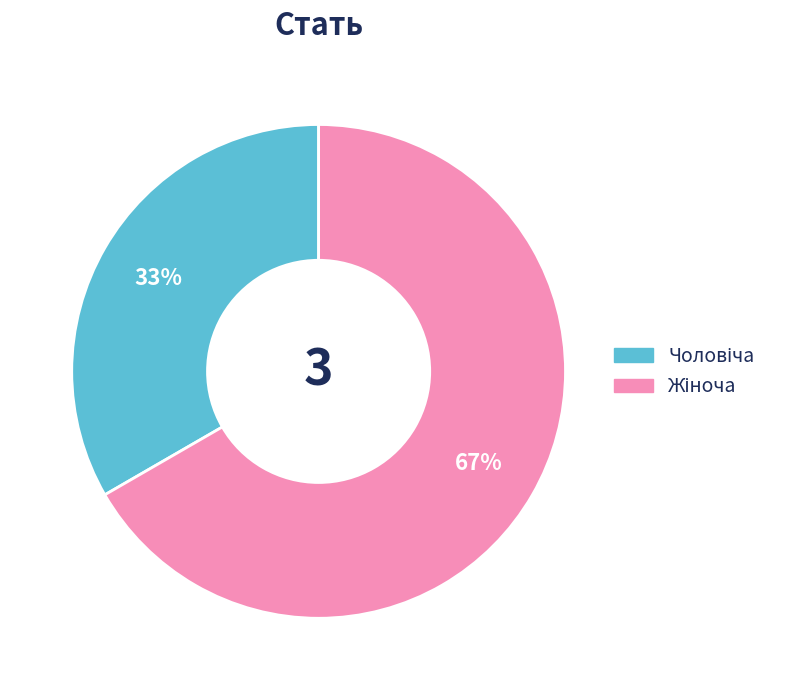

To the nearest percent, what is the average slice percentage?

50%